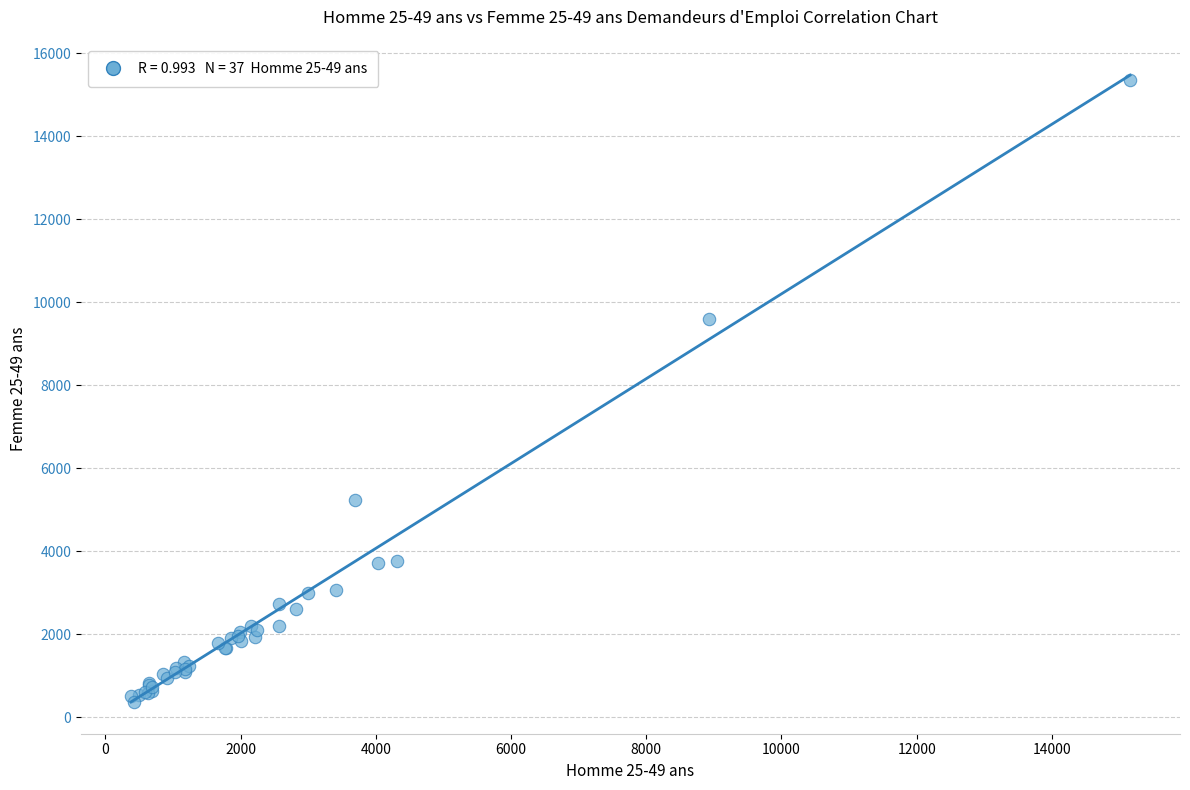

What Y value in the scatter plot is closest to 7857?

9592